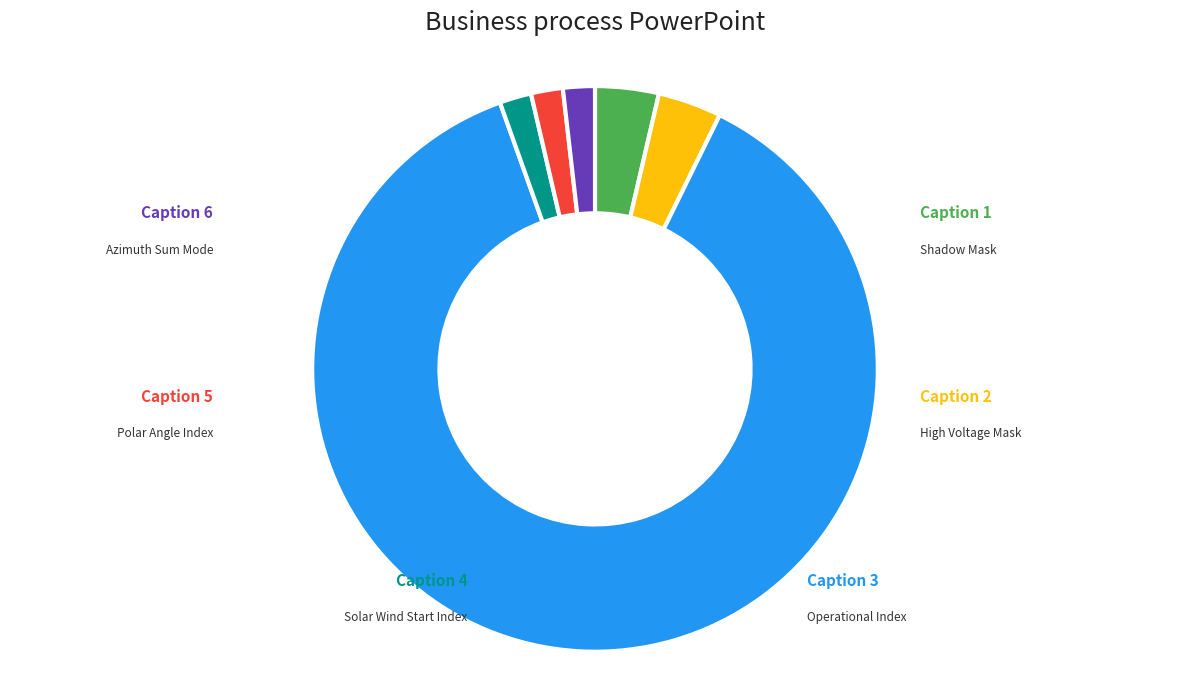

Which category accounts for the majority?

Operational Index